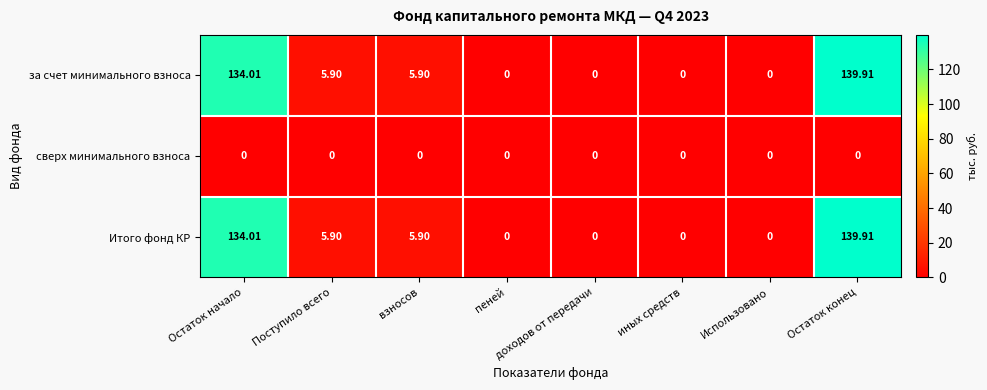

At which label does за счет минимального взноса reach its peak?

Остаток конец